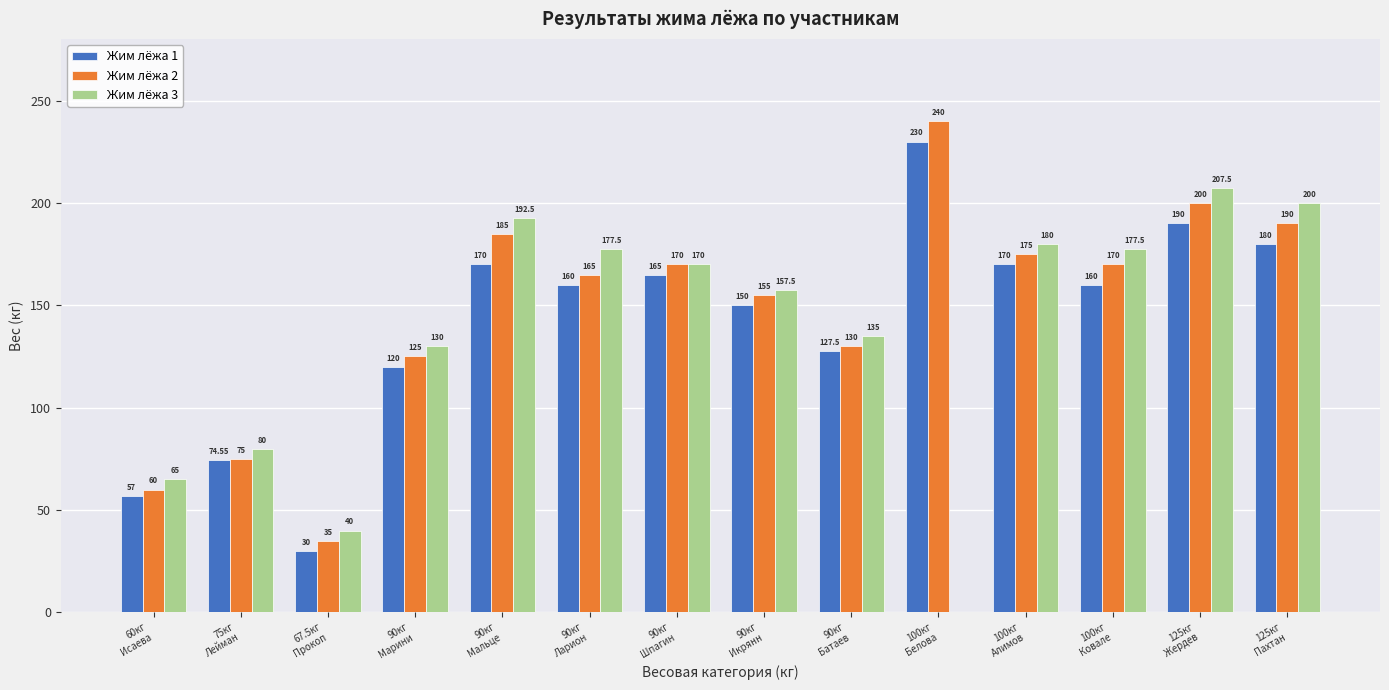

The Жим лёжа 3 series shows 301.5 at 90кг
Ларион. True or false?

False